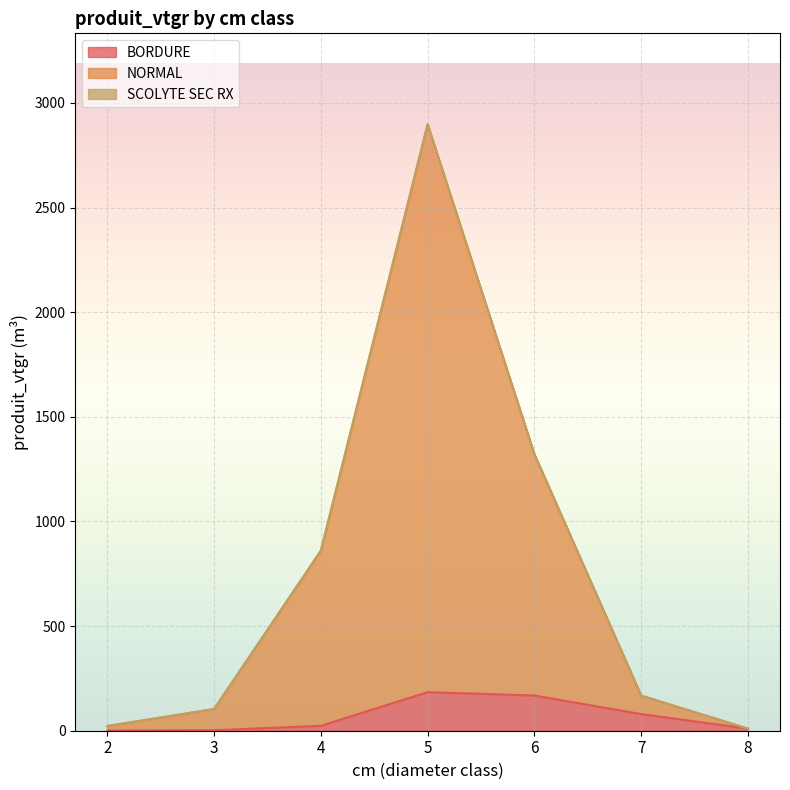

What is the total value across all series at 7?

167.7